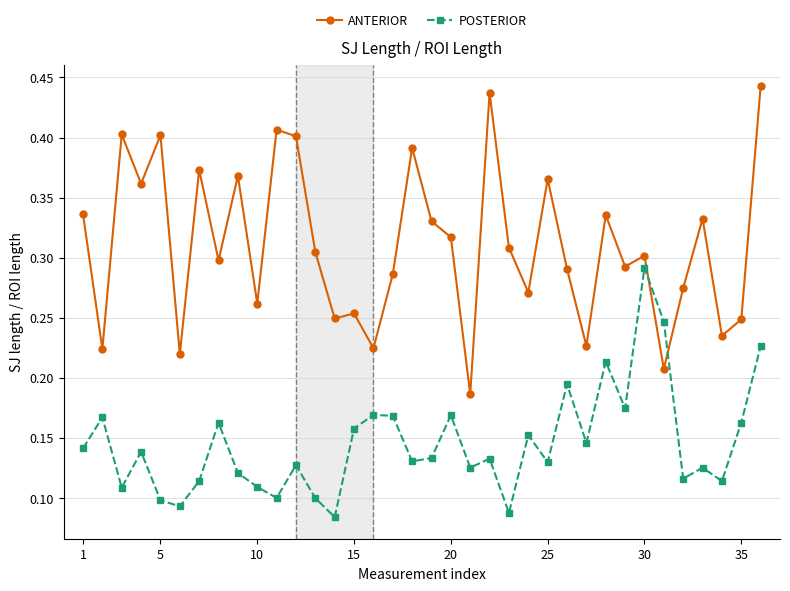

How many ANTERIOR values are between 0 and 1?

36